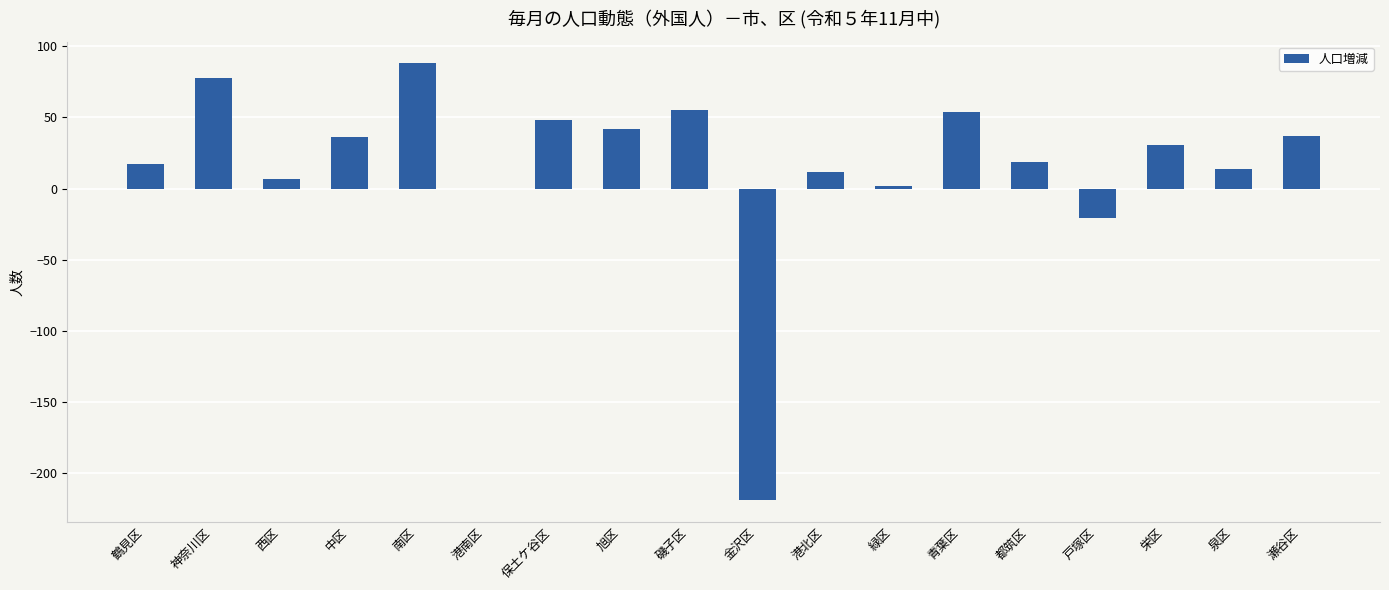

What is the greatest value displayed?

88